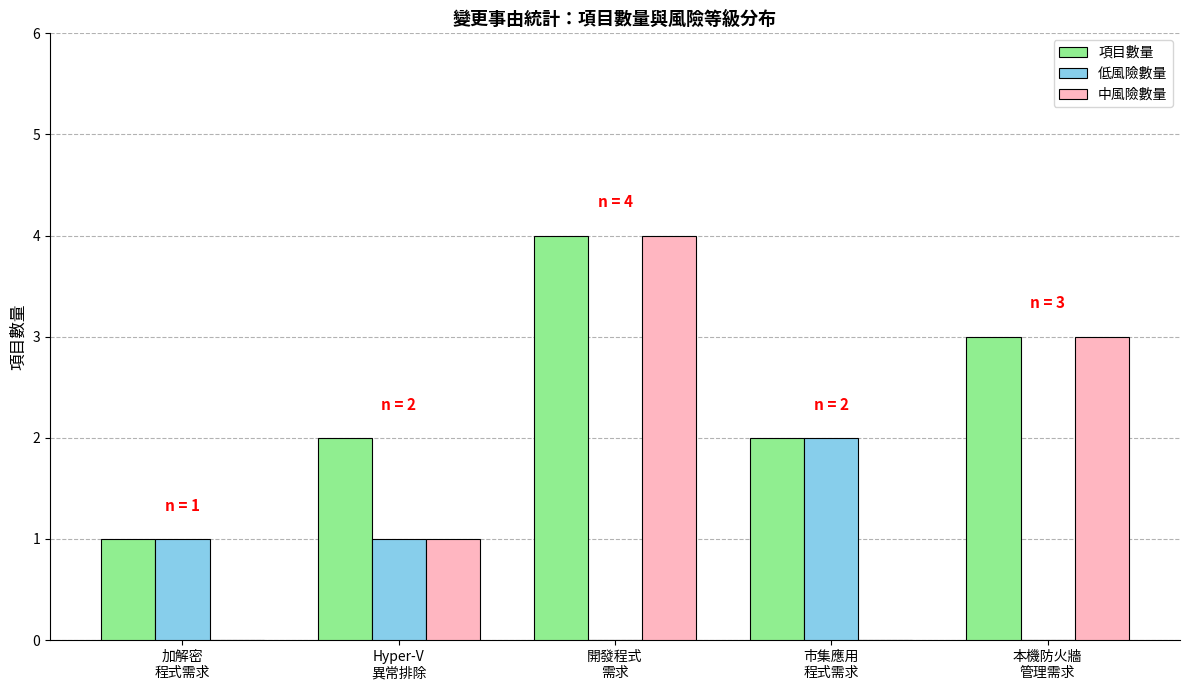

The value of 低風險數量 at 本機防火牆
管理需求 is -1. True or false?

False